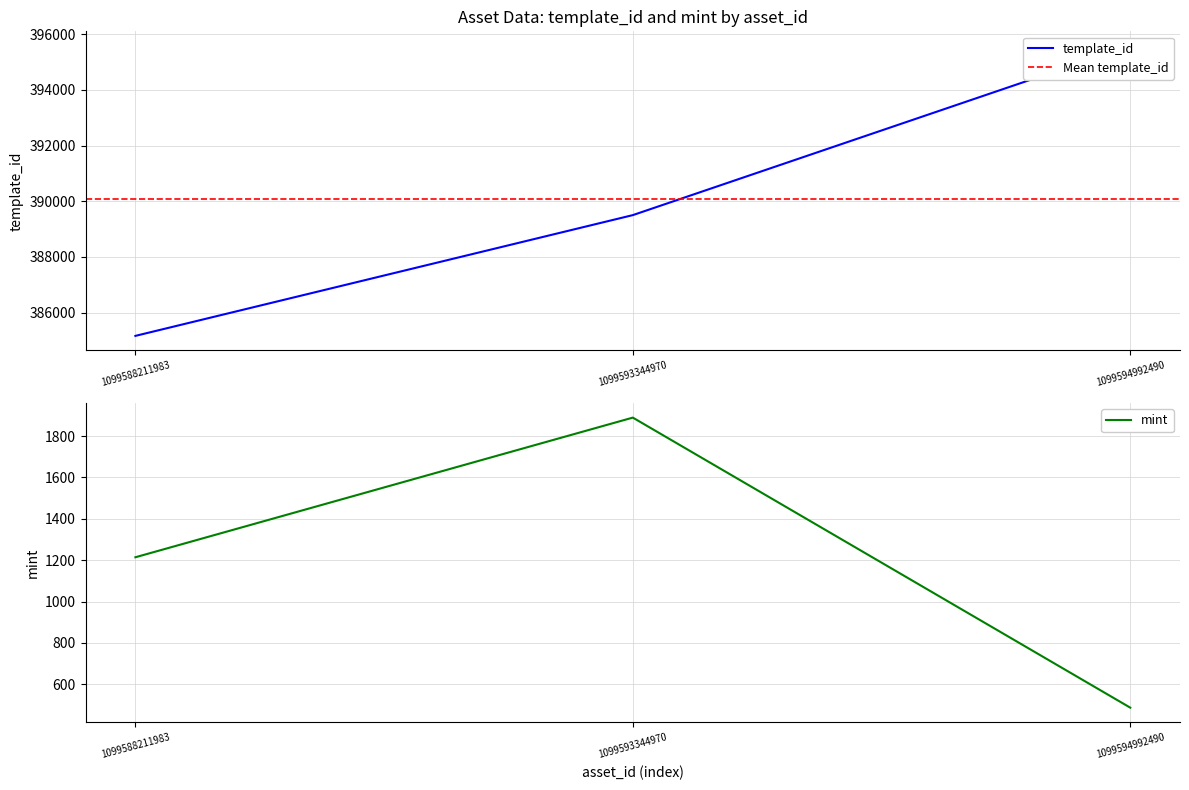

List the series in order of their peak value, lowest first.

mint, template_id